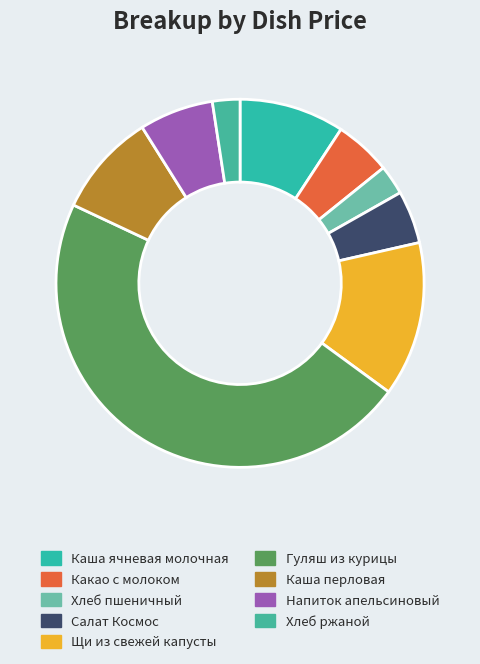

Does Напиток апельсиновый represent more than half of the total?

No